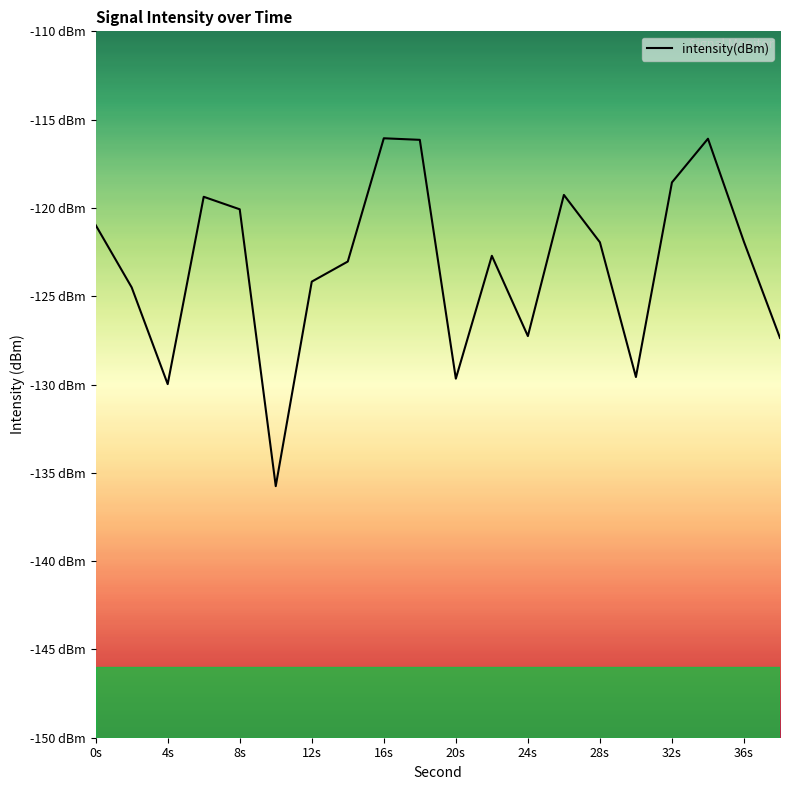

Is this an area chart (filled region under the line)?

No